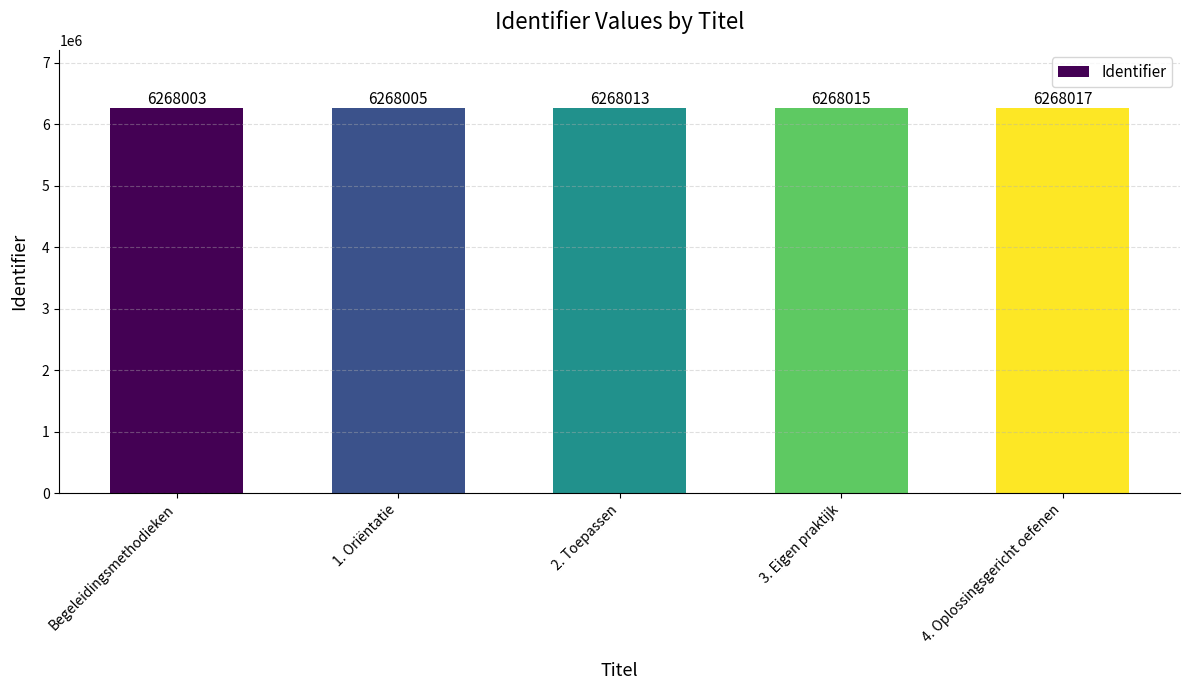

What position from the right is 4. Oplossingsgericht oefenen?

1